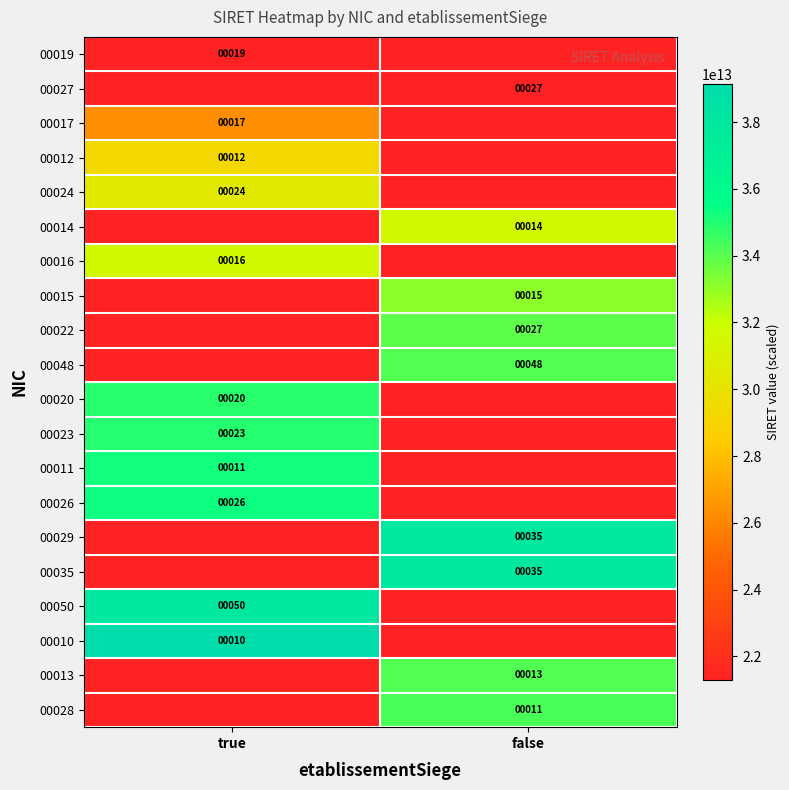

The 00019 series shows 19 at true. True or false?

True